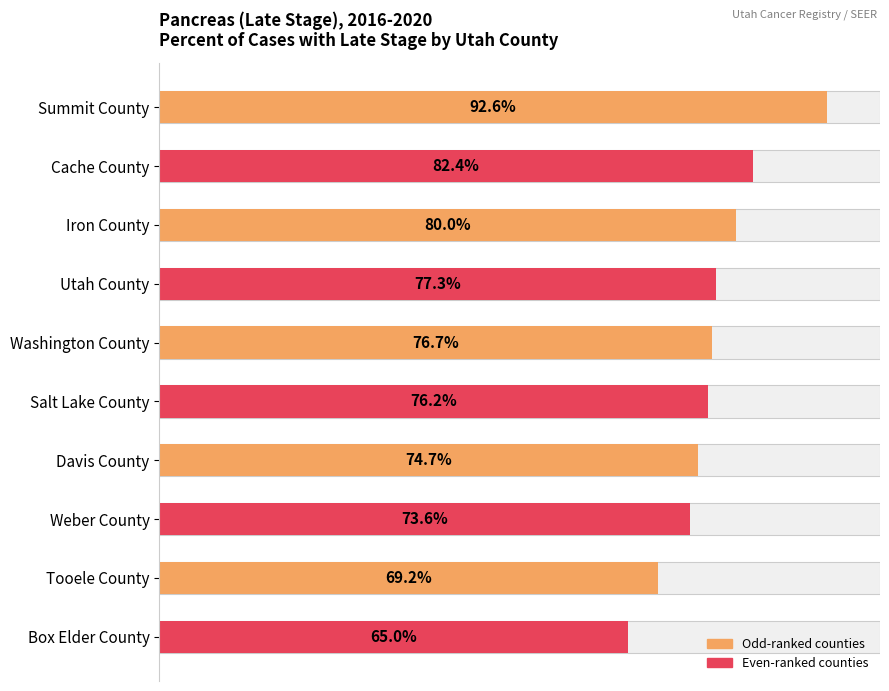

Is it true that the value at 80 is 48.8?

False